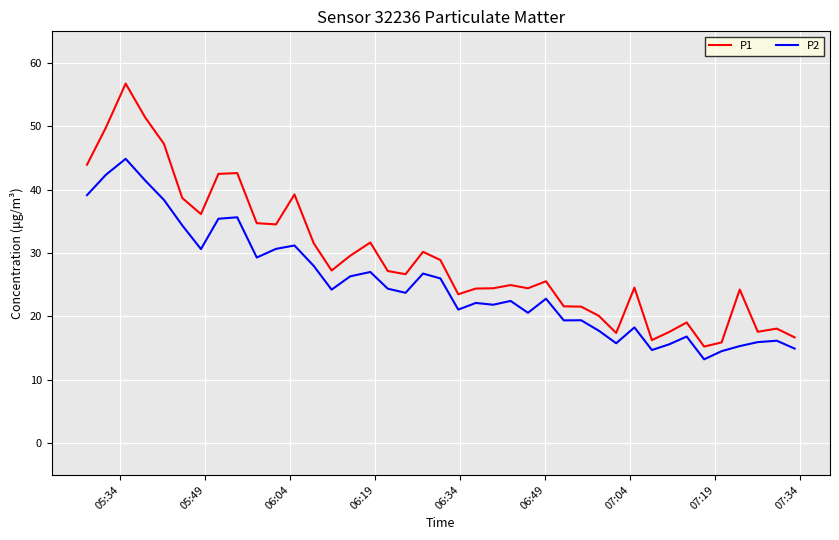

True or false: P1 and P2 cross at least once.

False